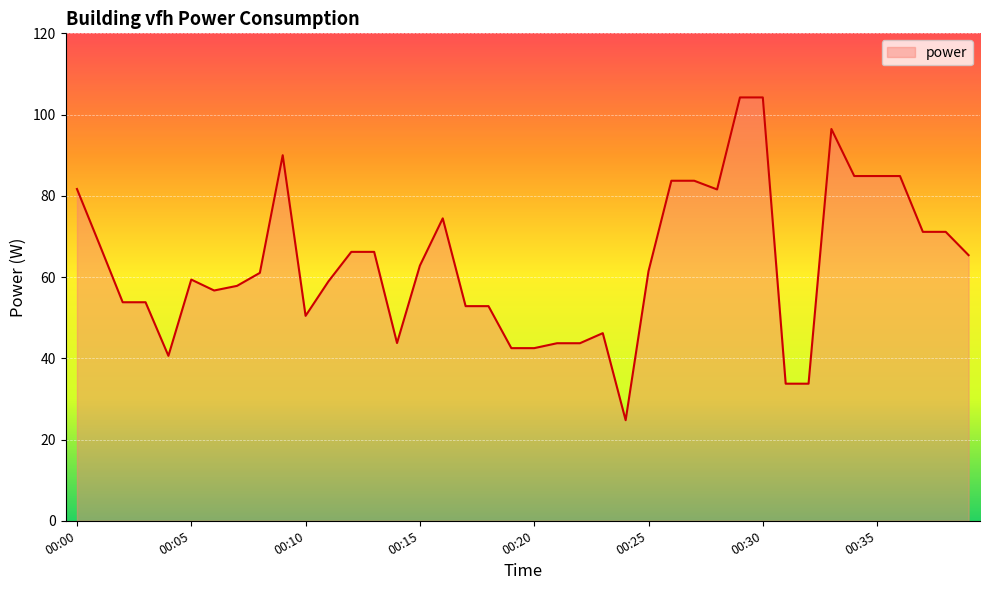

What is the difference between the maximum and minimum values?

79.5